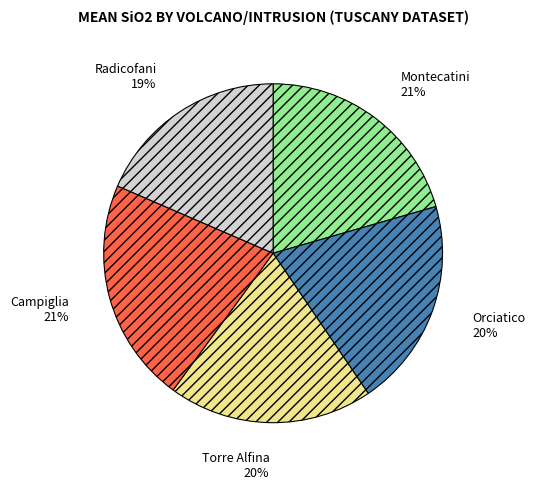

Is the sum of Montecatini and Campiglia greater than half?

No